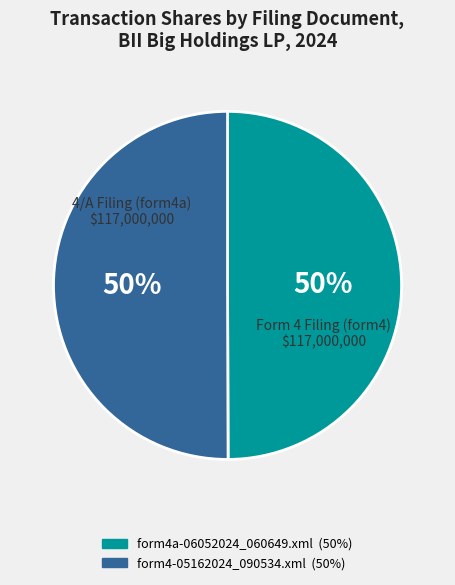

To the nearest percent, what portion does form4a-06052024_060649.xml represent?

50%